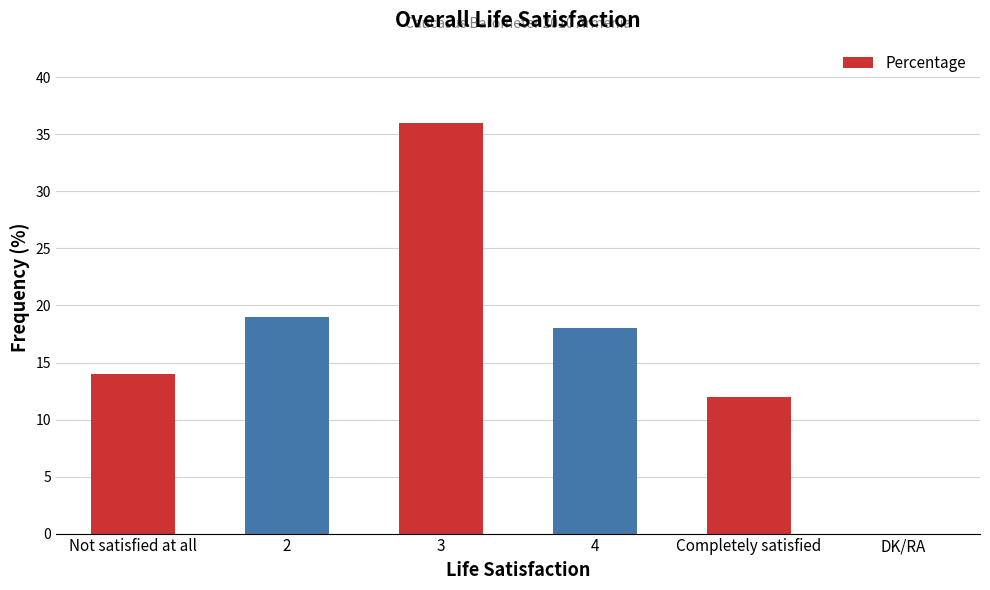

Reading left to right, extract all data points from this chart.

14	19	36	18	12	0